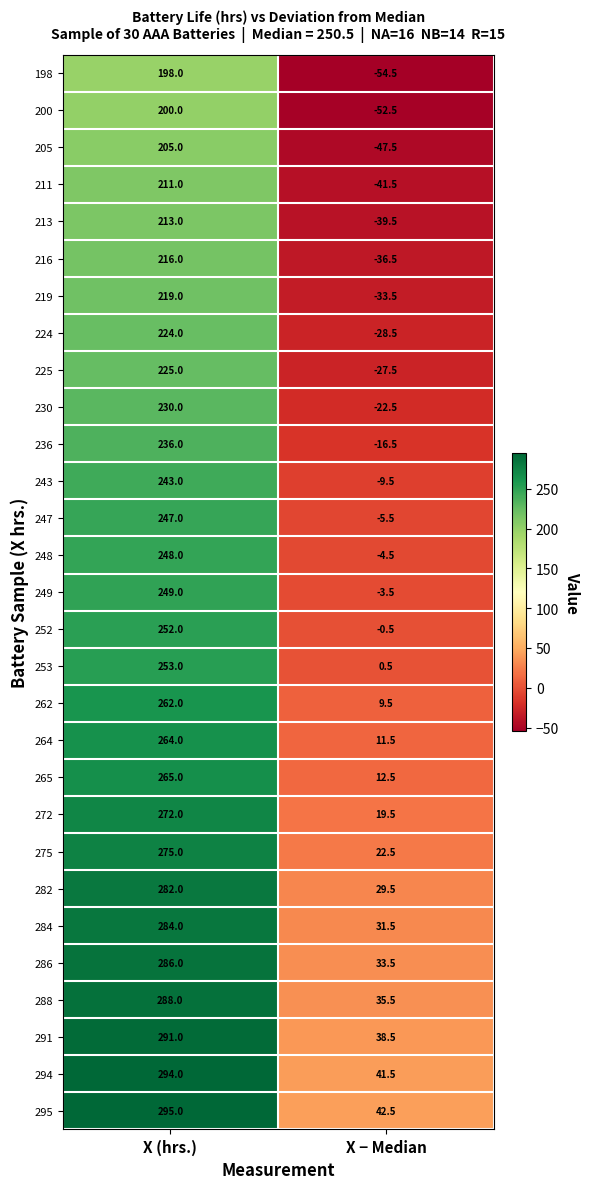

What is the difference between the 216 values at X (hrs.) and X − Median?

252.5